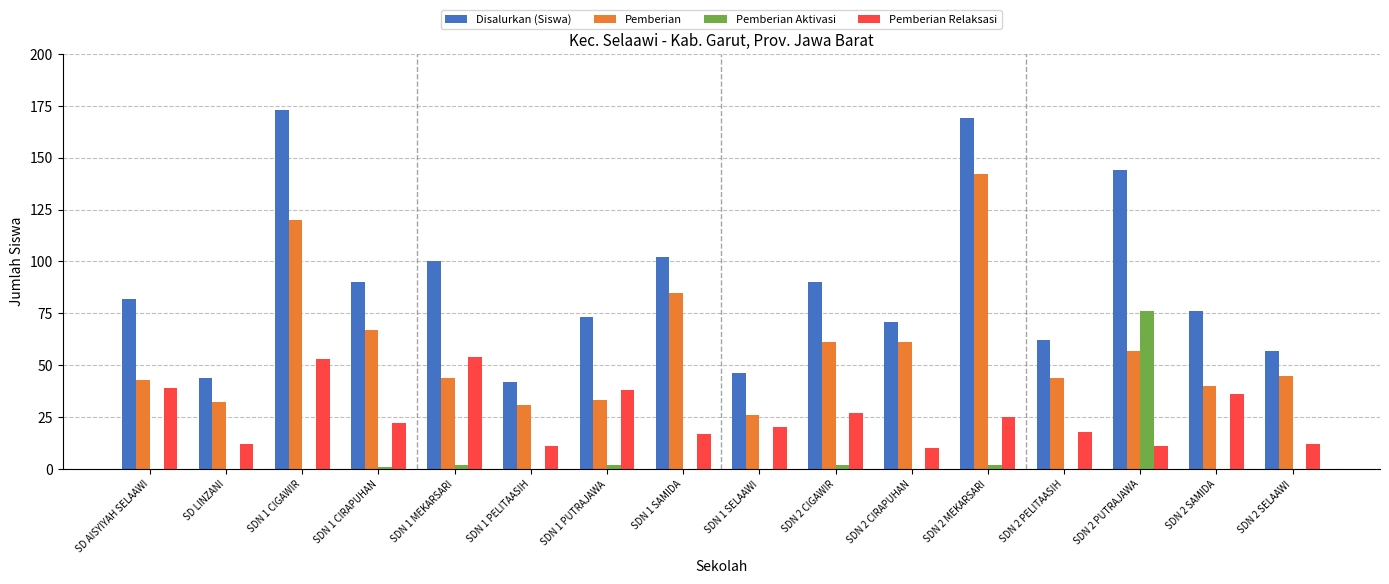

Reading left to right, transcribe all the data shown in this chart.

Disalurkan (Siswa): SD AISYIYAH SELAAWI=82	SD LINZANI=44	SDN 1 CIGAWIR=173	SDN 1 CIRAPUHAN=90	SDN 1 MEKARSARI=100	SDN 1 PELITAASIH=42	SDN 1 PUTRAJAWA=73	SDN 1 SAMIDA=102	SDN 1 SELAAWI=46	SDN 2 CIGAWIR=90	SDN 2 CIRAPUHAN=71	SDN 2 MEKARSARI=169	SDN 2 PELITAASIH=62	SDN 2 PUTRAJAWA=144	SDN 2 SAMIDA=76	SDN 2 SELAAWI=57
Pemberian: SD AISYIYAH SELAAWI=43	SD LINZANI=32	SDN 1 CIGAWIR=120	SDN 1 CIRAPUHAN=67	SDN 1 MEKARSARI=44	SDN 1 PELITAASIH=31	SDN 1 PUTRAJAWA=33	SDN 1 SAMIDA=85	SDN 1 SELAAWI=26	SDN 2 CIGAWIR=61	SDN 2 CIRAPUHAN=61	SDN 2 MEKARSARI=142	SDN 2 PELITAASIH=44	SDN 2 PUTRAJAWA=57	SDN 2 SAMIDA=40	SDN 2 SELAAWI=45
Pemberian Aktivasi: SD AISYIYAH SELAAWI=0	SD LINZANI=0	SDN 1 CIGAWIR=0	SDN 1 CIRAPUHAN=1	SDN 1 MEKARSARI=2	SDN 1 PELITAASIH=0	SDN 1 PUTRAJAWA=2	SDN 1 SAMIDA=0	SDN 1 SELAAWI=0	SDN 2 CIGAWIR=2	SDN 2 CIRAPUHAN=0	SDN 2 MEKARSARI=2	SDN 2 PELITAASIH=0	SDN 2 PUTRAJAWA=76	SDN 2 SAMIDA=0	SDN 2 SELAAWI=0
Pemberian Relaksasi: SD AISYIYAH SELAAWI=39	SD LINZANI=12	SDN 1 CIGAWIR=53	SDN 1 CIRAPUHAN=22	SDN 1 MEKARSARI=54	SDN 1 PELITAASIH=11	SDN 1 PUTRAJAWA=38	SDN 1 SAMIDA=17	SDN 1 SELAAWI=20	SDN 2 CIGAWIR=27	SDN 2 CIRAPUHAN=10	SDN 2 MEKARSARI=25	SDN 2 PELITAASIH=18	SDN 2 PUTRAJAWA=11	SDN 2 SAMIDA=36	SDN 2 SELAAWI=12